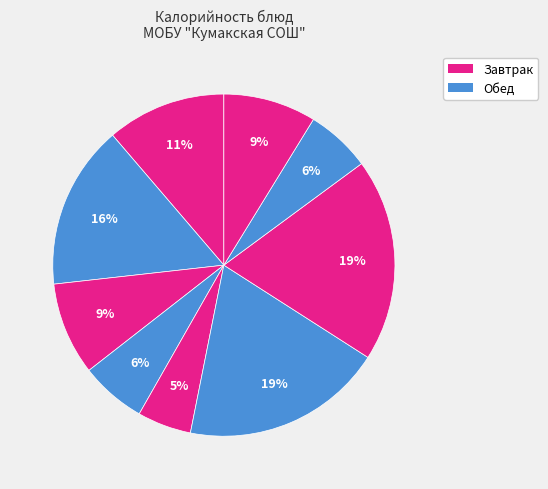

To the nearest percent, what is the difference between the largest and smallest slice percentages?

14%